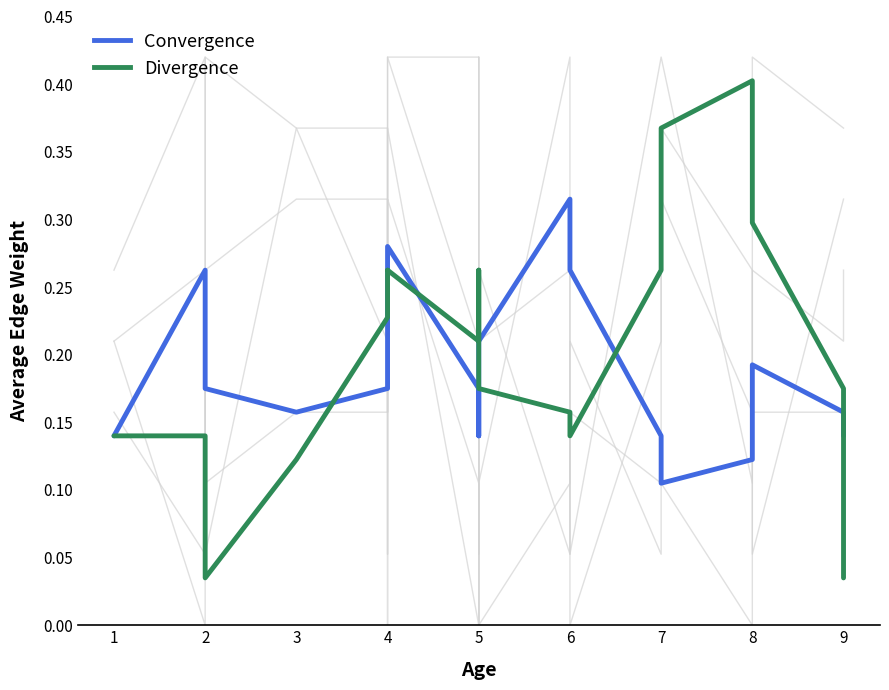

How many intersections are there between Convergence and Divergence?

6